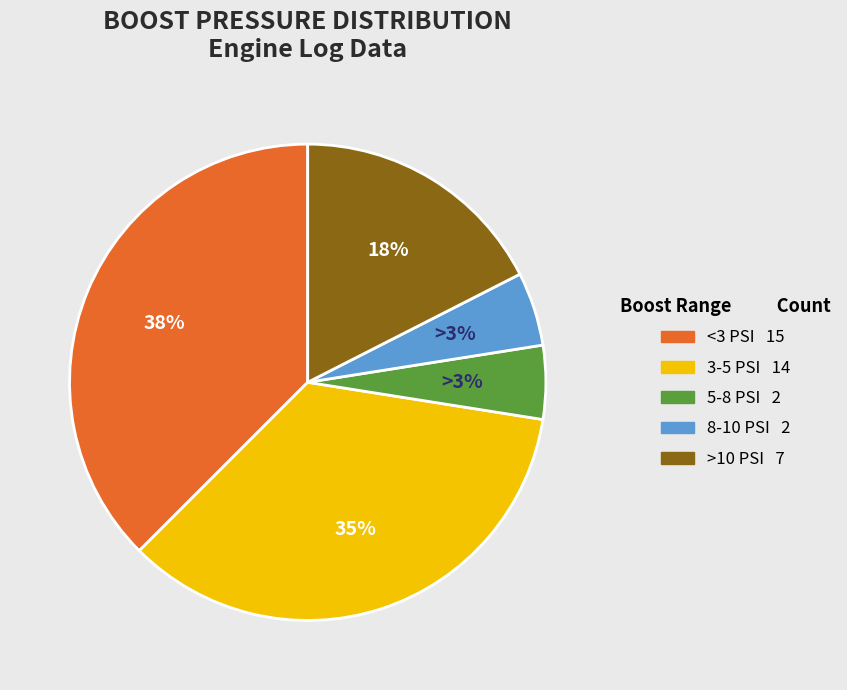

Is 219 the majority of the pie?

No